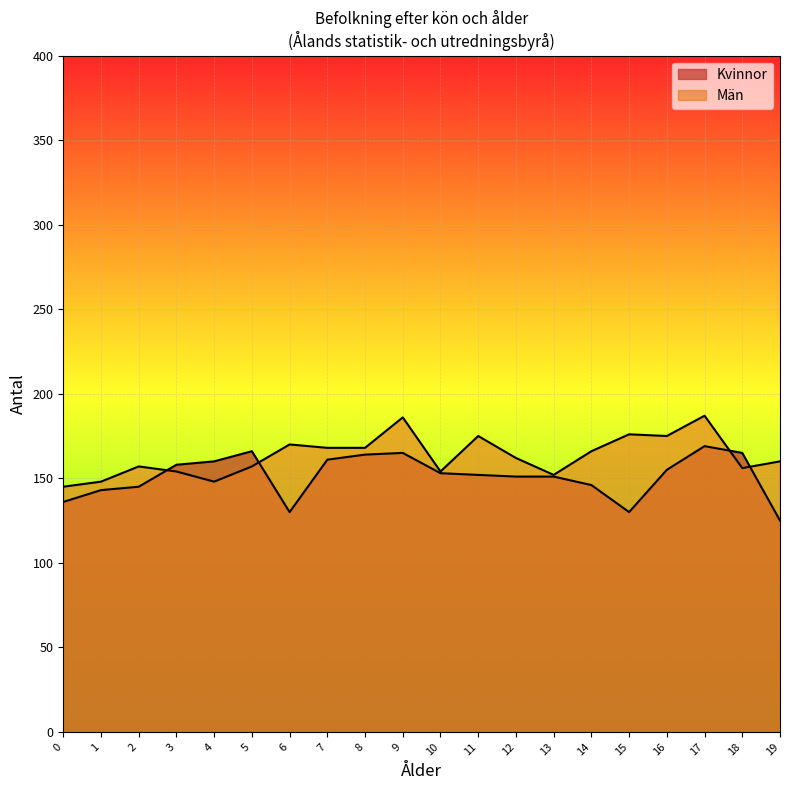

Reading right to left, transcribe all the data shown in this chart.

Kvinnor: 125	165	169	155	130	146	151	151	152	153	165	164	161	130	166	160	158	145	143	136
Män: 160	156	187	175	176	166	152	162	175	154	186	168	168	170	157	148	154	157	148	145